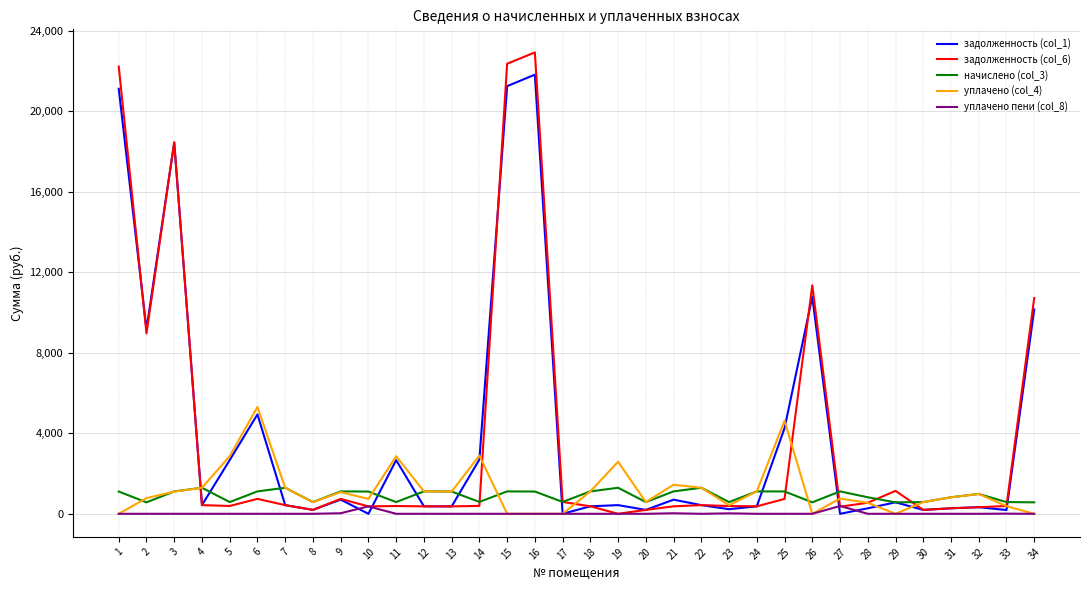

True or false: начислено (col_3) and уплачено пени (col_8) cross at least once.

False